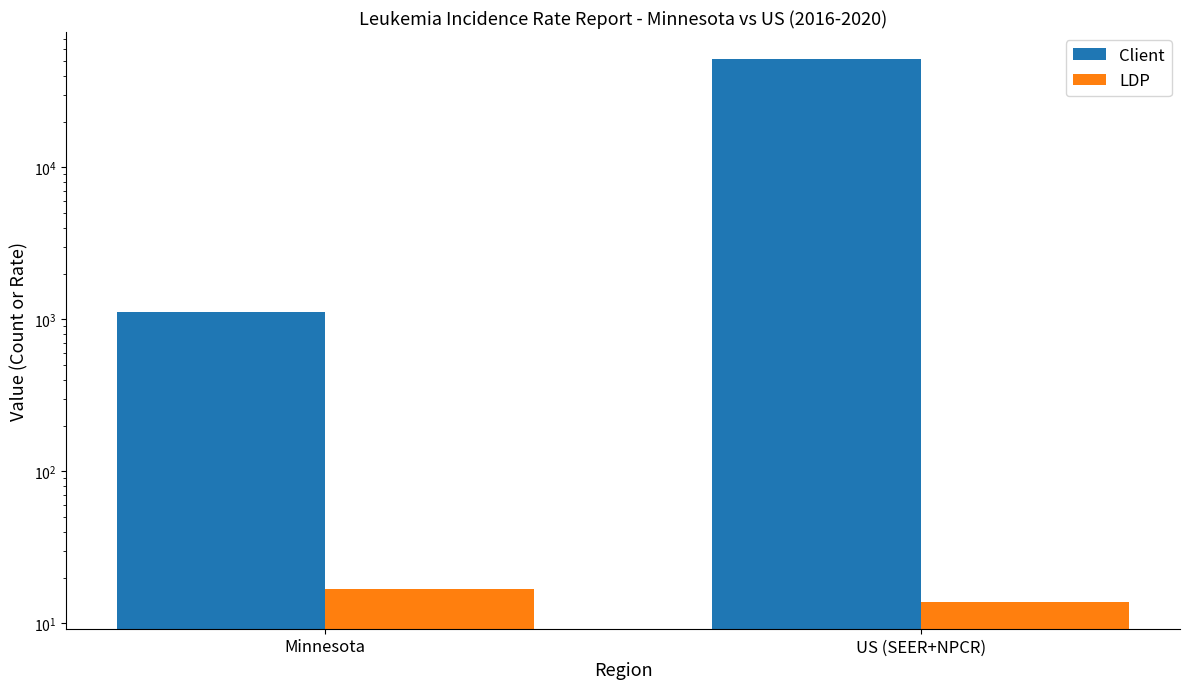

Which has a higher value, US (SEER+NPCR) or Minnesota?

US (SEER+NPCR)